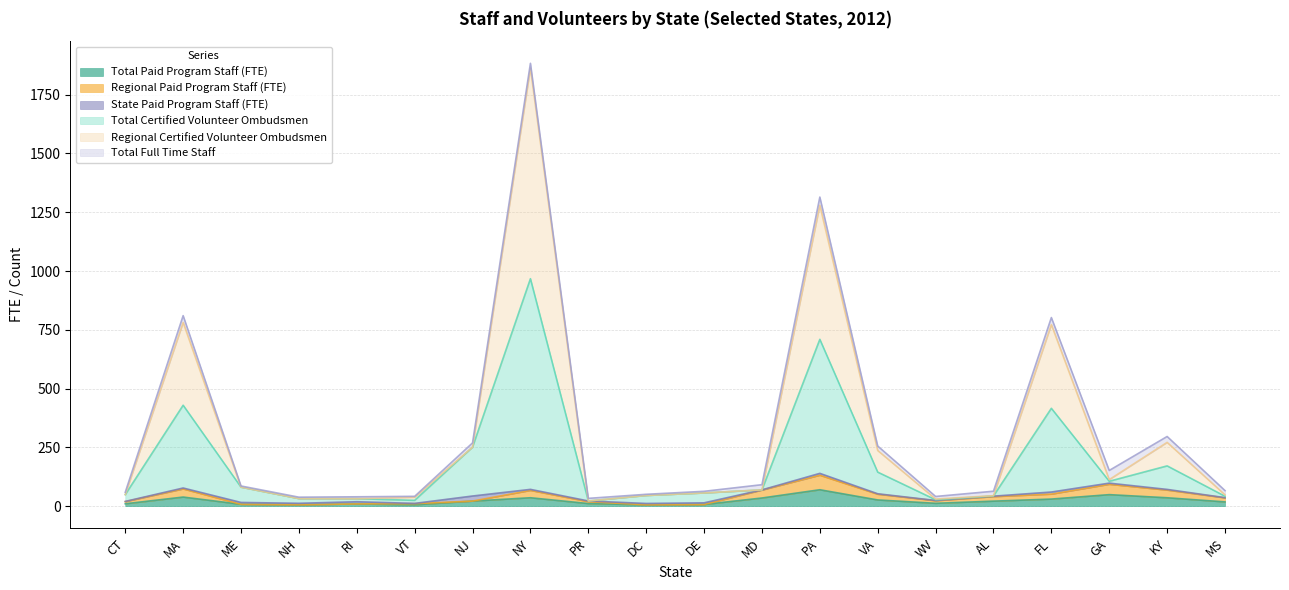

The Total Paid Program Staff (FTE) series shows 4.7 at PR. True or false?

False